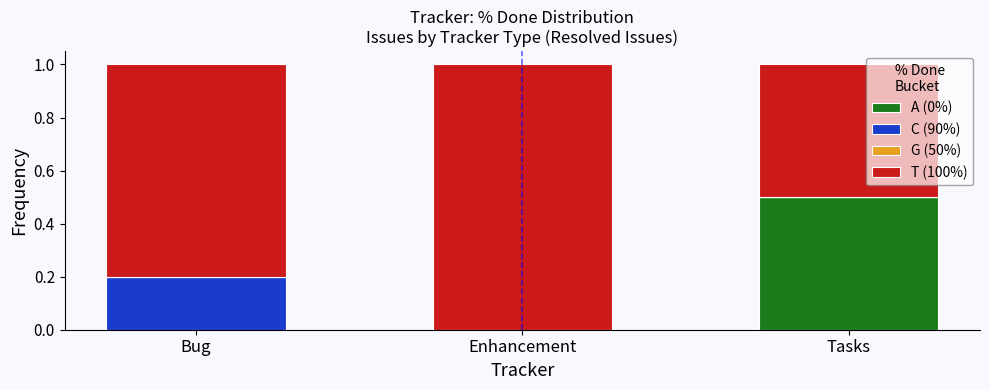

Reading left to right, list the values for the A (0%) series.

Bug=0.0	Enhancement=0.0	Tasks=0.5